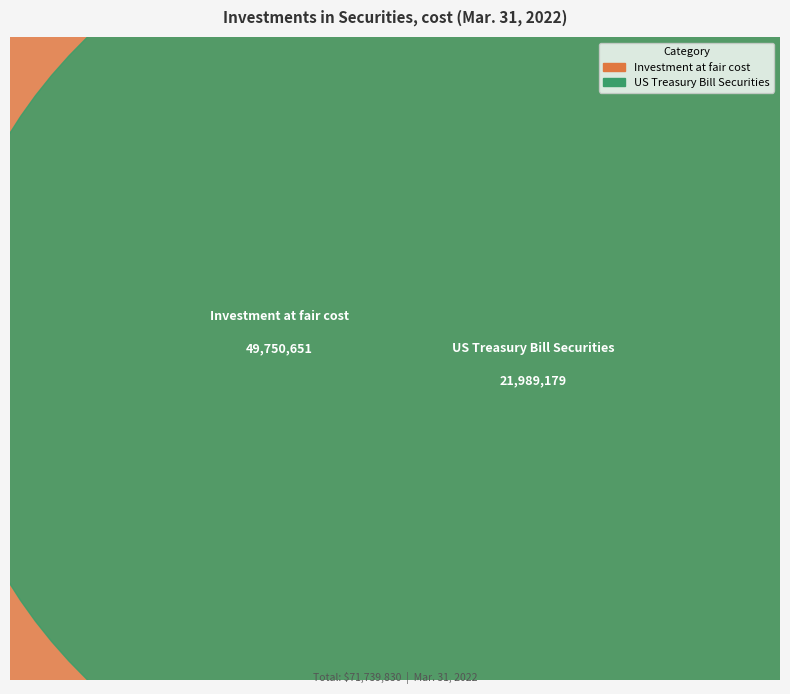

Rank the categories by value from lowest to highest.

US Treasury Bill Securities, Investment at fair cost